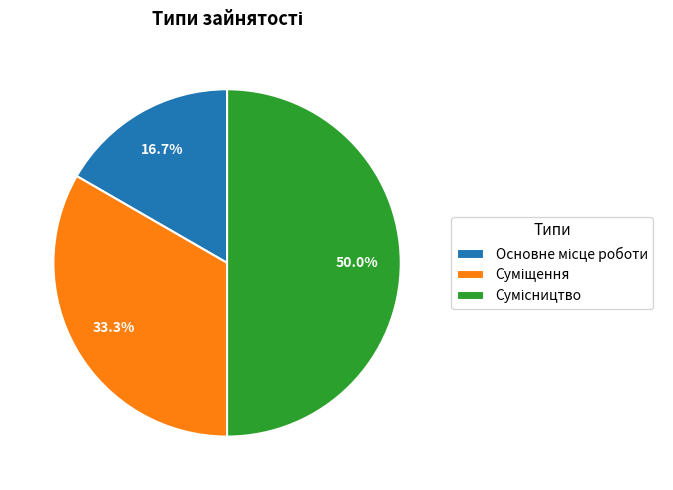

To the nearest percent, what is the difference between the largest and smallest slice percentages?

33%